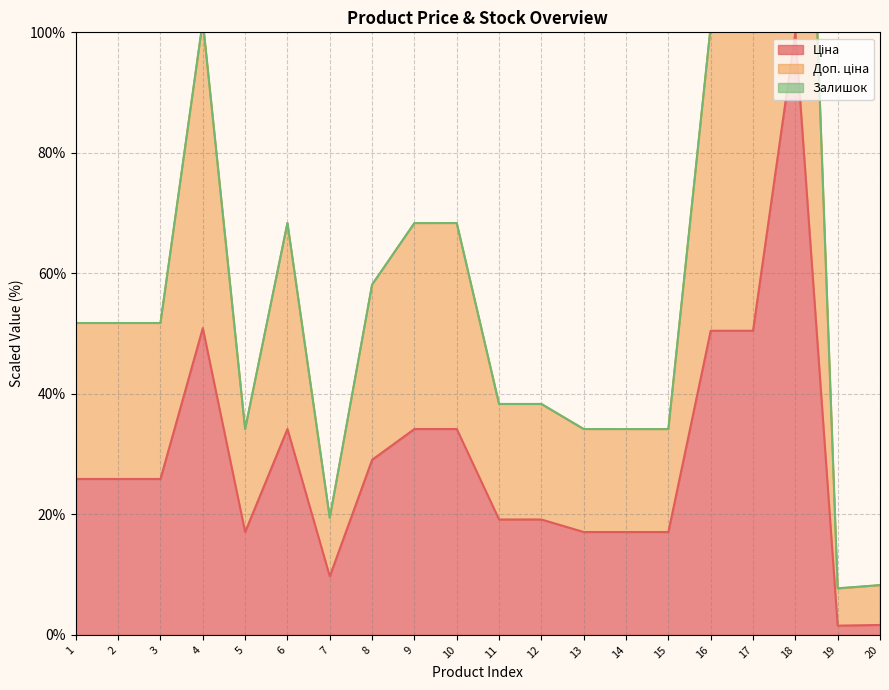

What is the sum of all Доп. ціна values?

1170.9